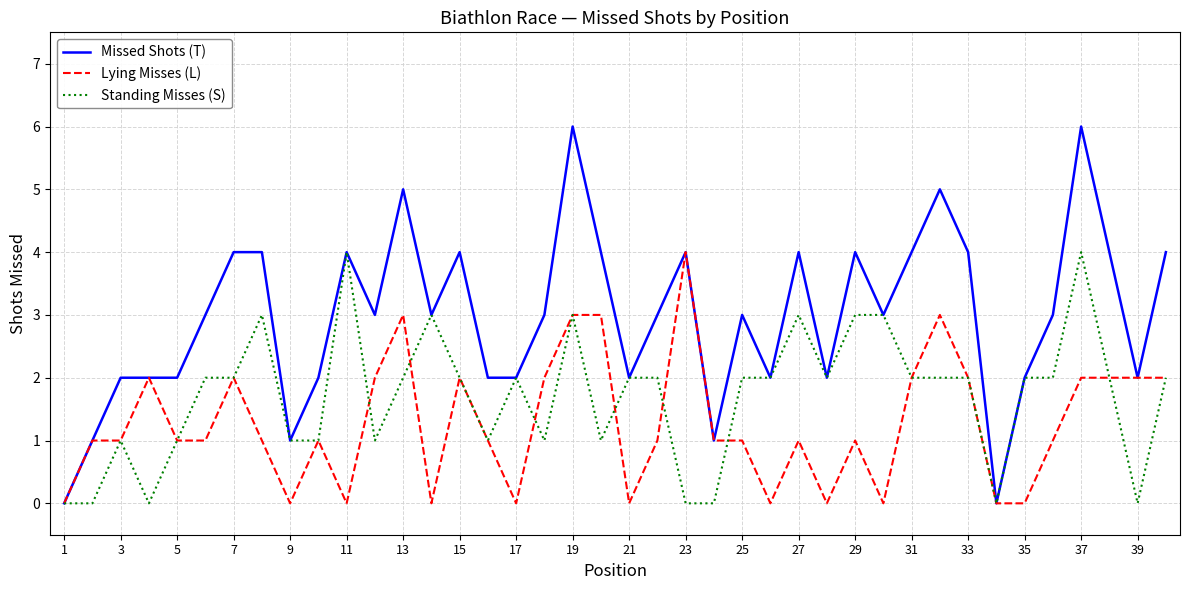

Which series has the largest total across all categories?

Missed Shots (T)